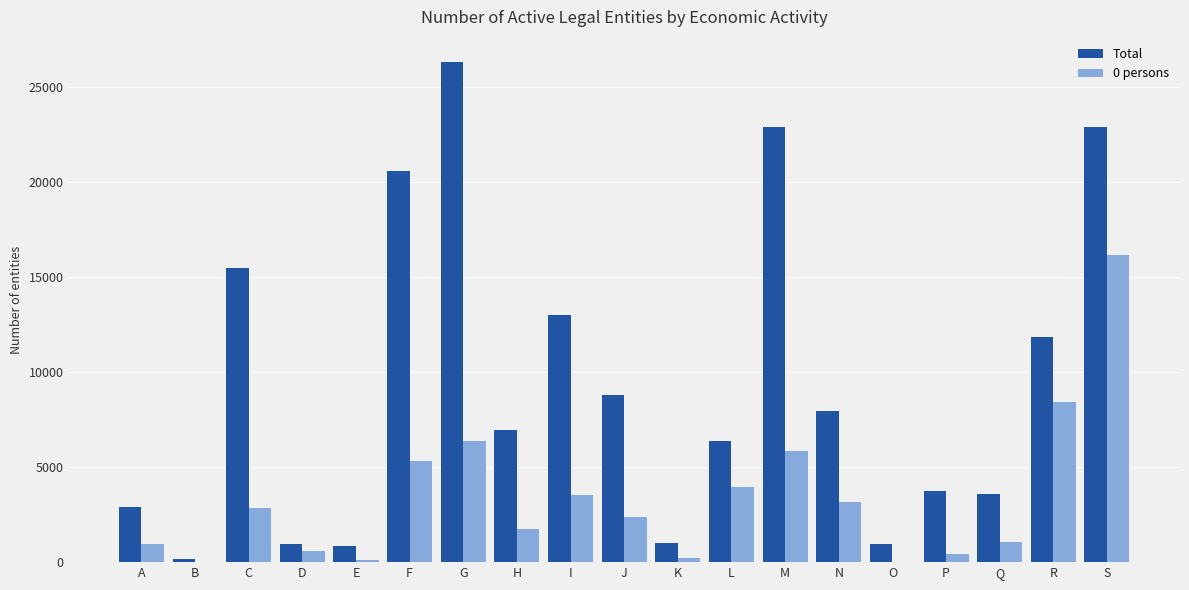

Which series has the widest spread of values?

Total